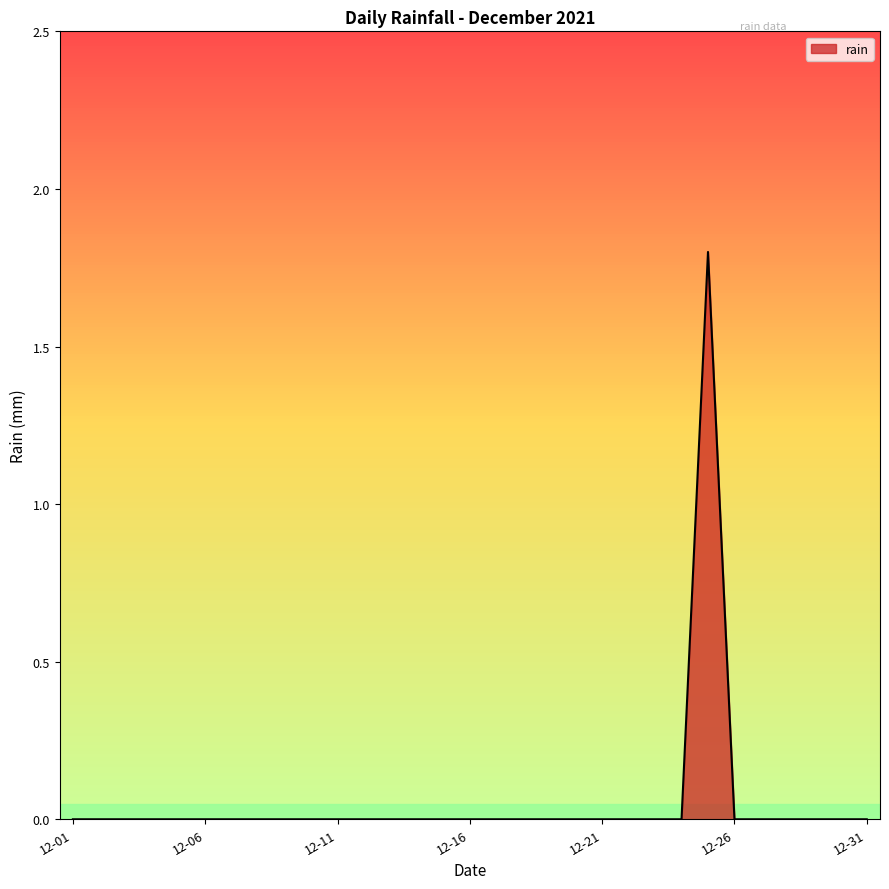

What is the difference between the maximum and minimum values?

1.8